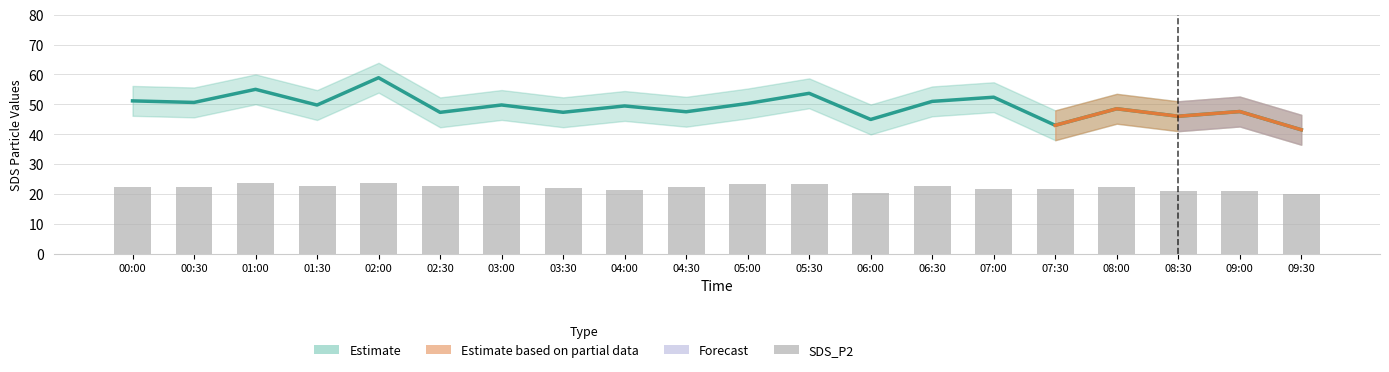

Is the value of SDS_P2 at 01:30 greater than the value of SDS_P1 at 07:30?

No